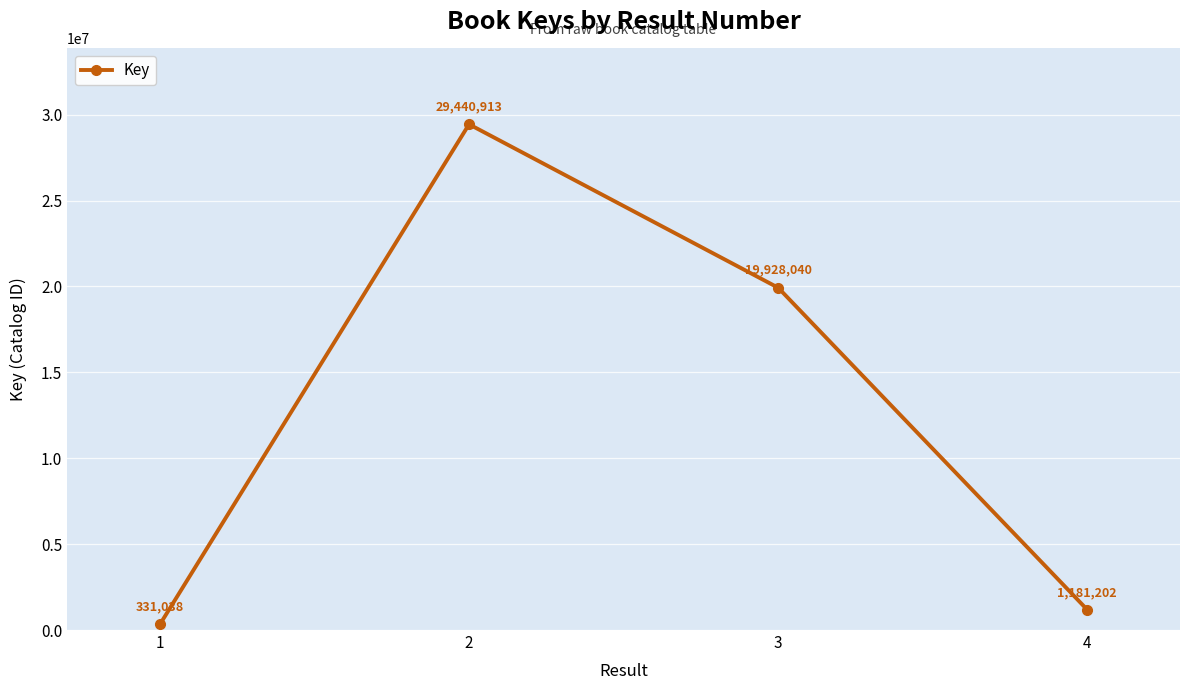

Does the chart display data point markers on the line(s)?

Yes